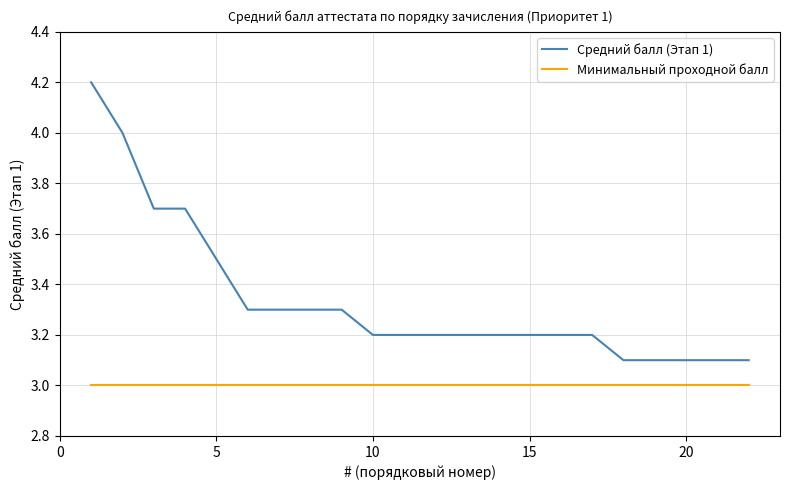

What is the minimum value for Средний балл (Этап 1)?

3.1